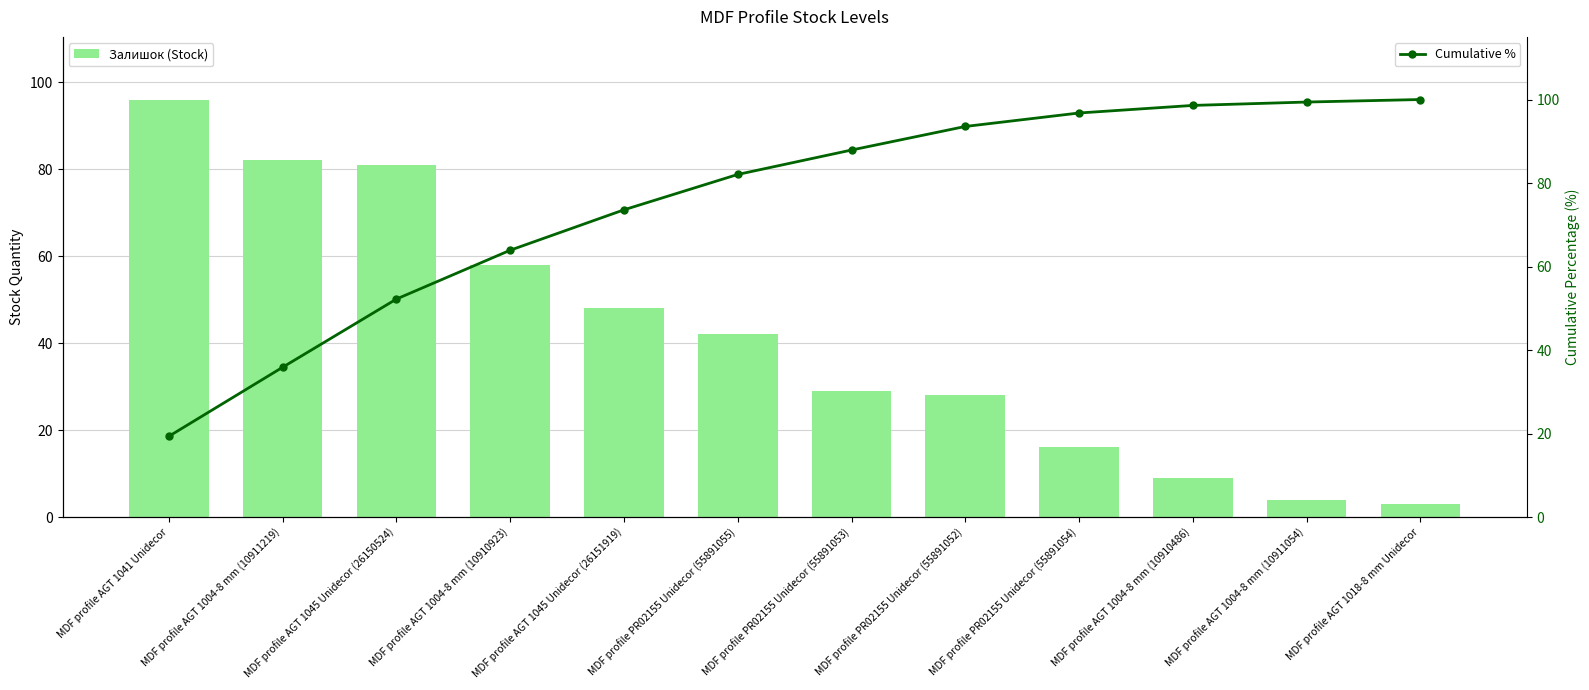

What is the difference between the second highest and minimum values in the Cumulative % series?

80.0